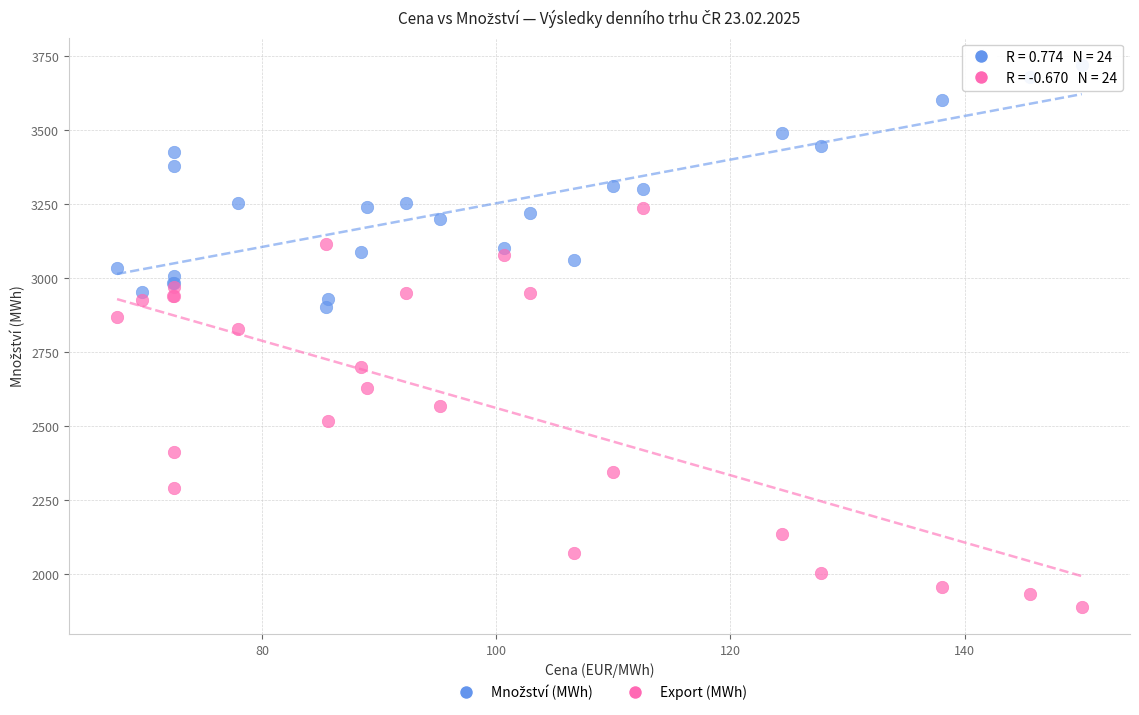

Which series reaches the minimum Y coordinate?

Export (MWh)